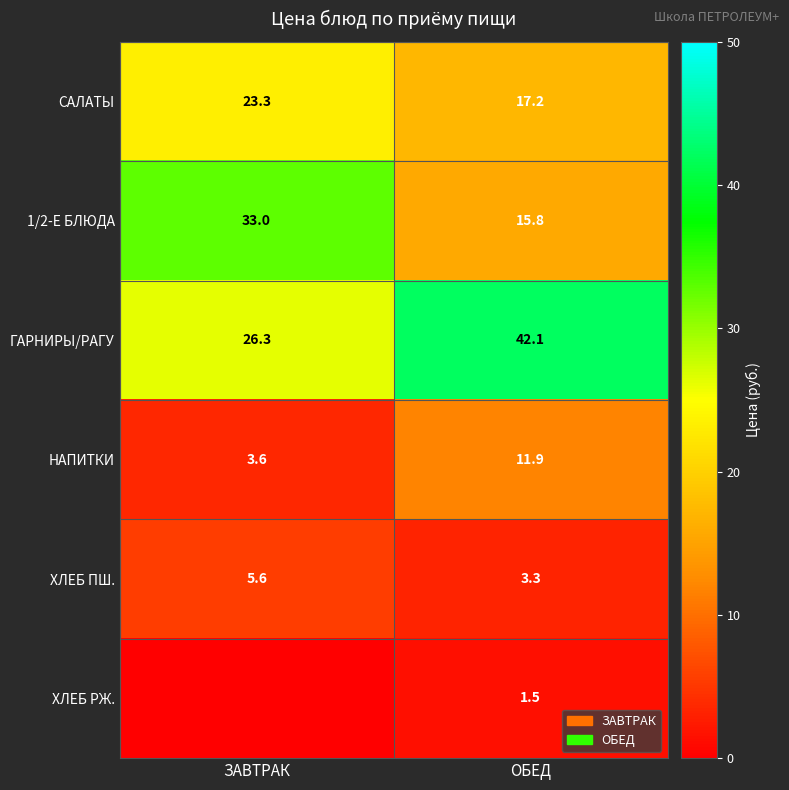

At which category is the sum across all series the highest?

ЗАВТРАК